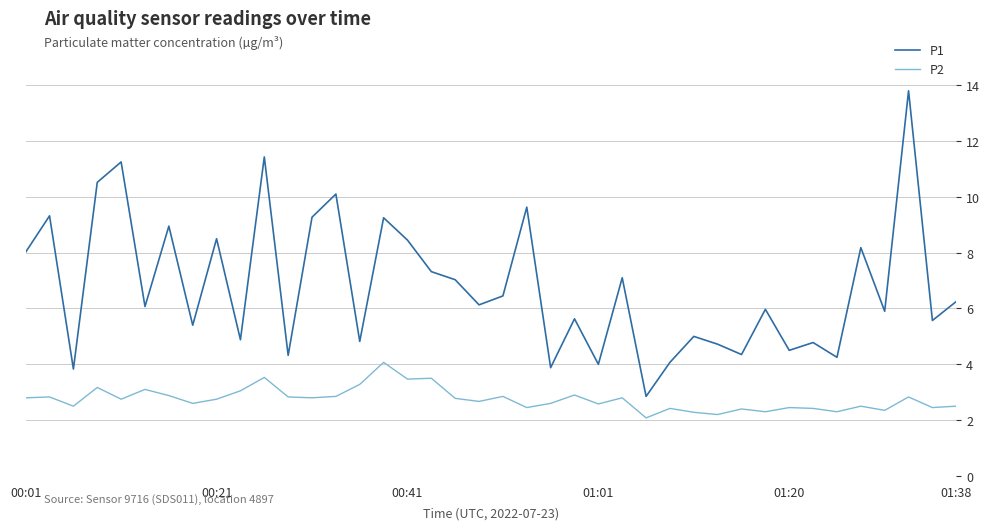

Which series has the largest total across all categories?

P1